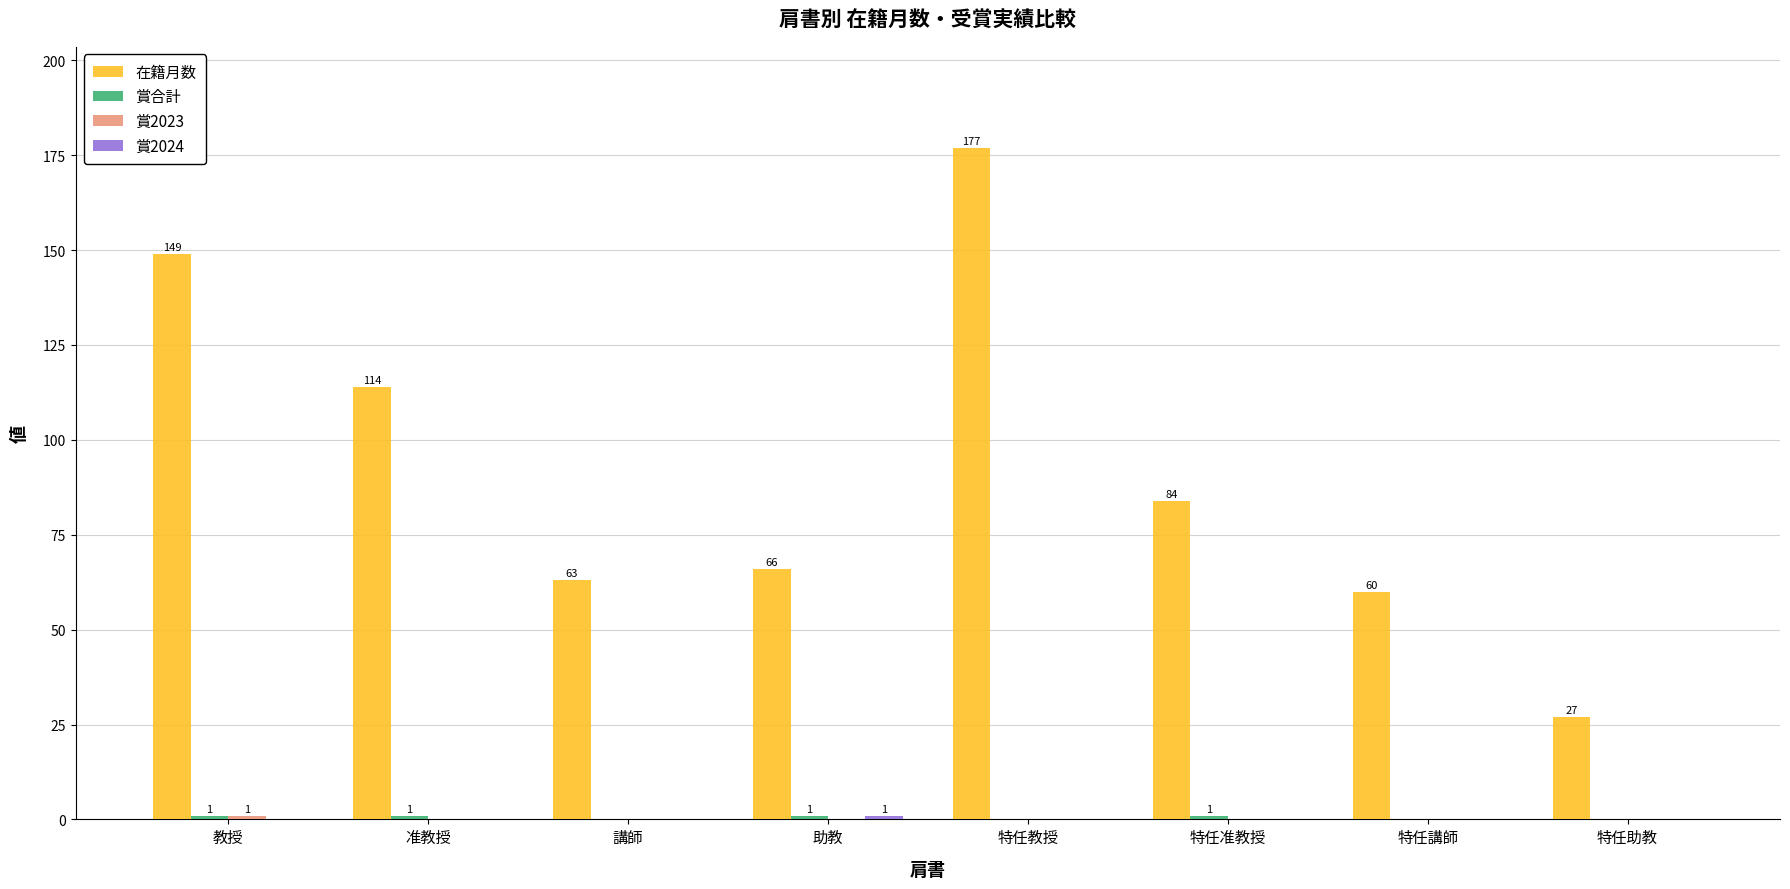

Which series has the largest total across all categories?

在籍月数